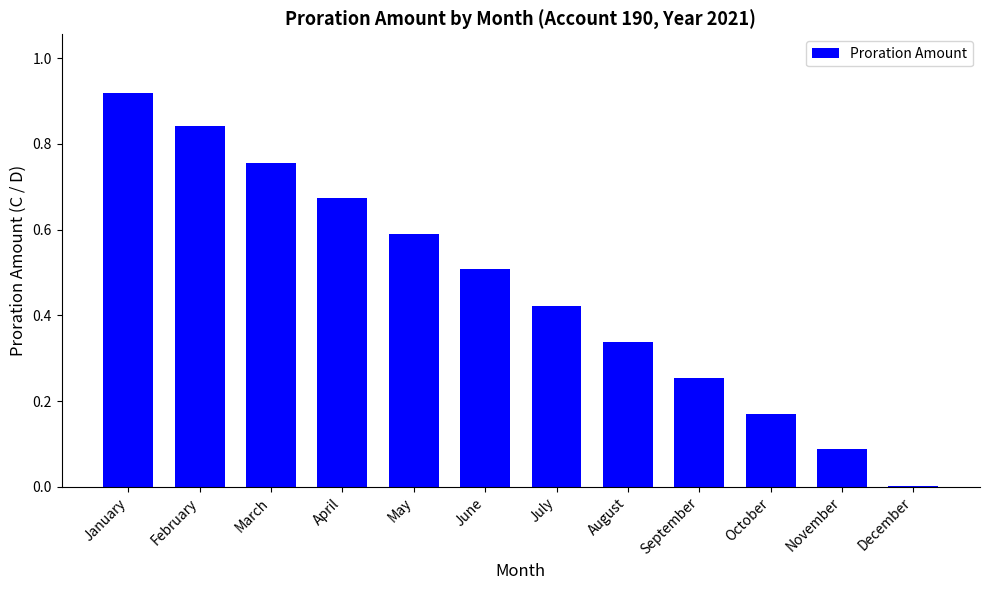

At which label is the value closest to 0?

December